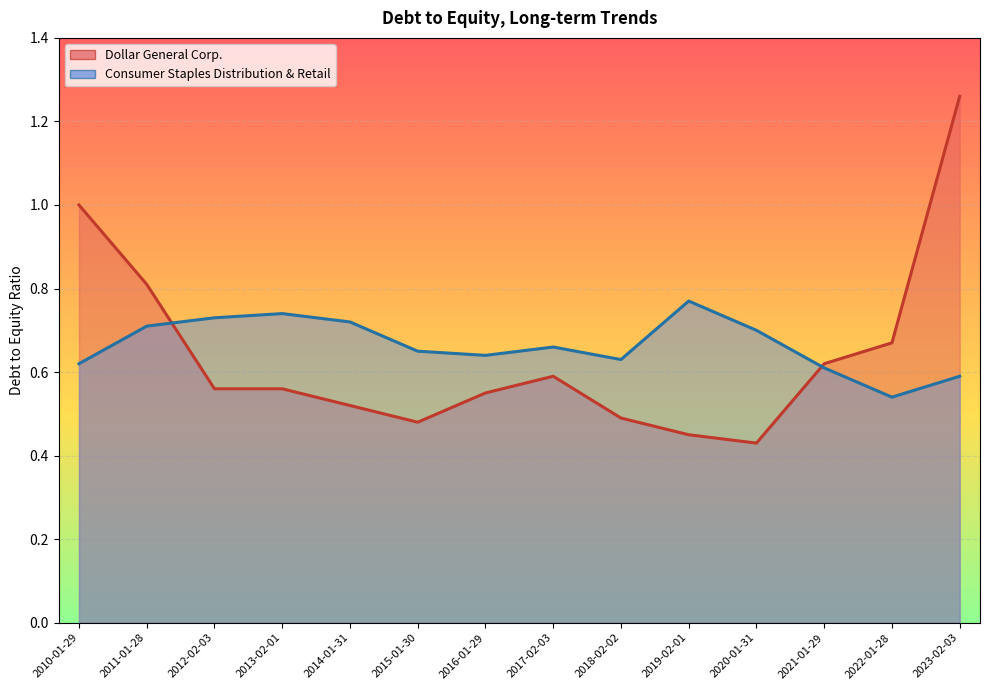

At which category is the sum across all series the highest?

2023-02-03